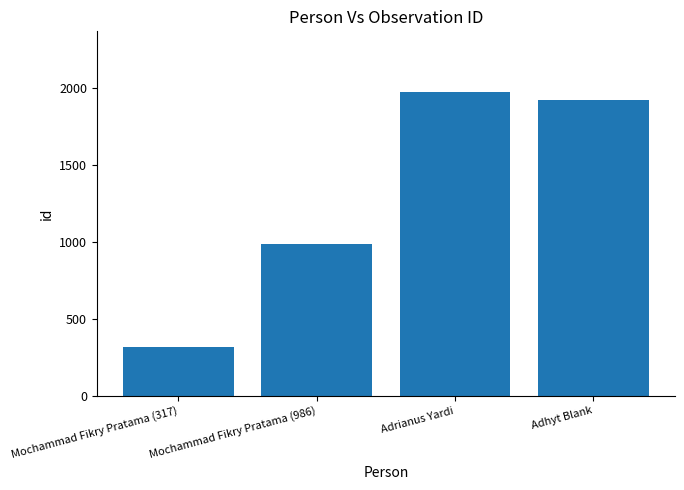

Rank the categories by value from lowest to highest.

Mochammad Fikry Pratama (317), Mochammad Fikry Pratama (986), Adhyt Blank, Adrianus Yardi